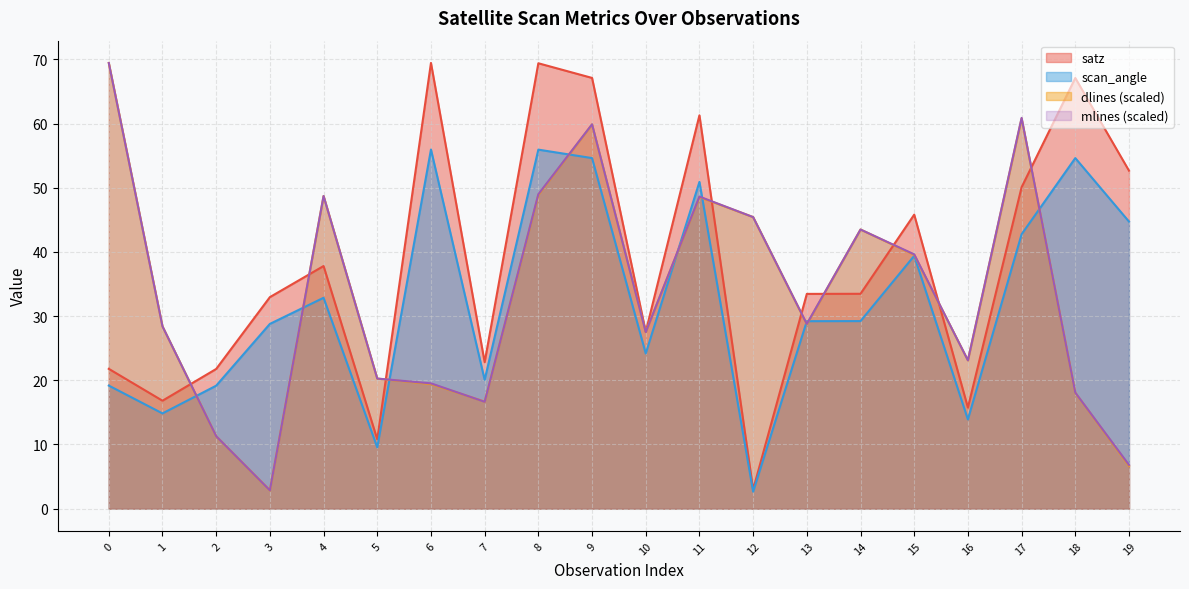

At how many categories does at least one series exceed 16?

20